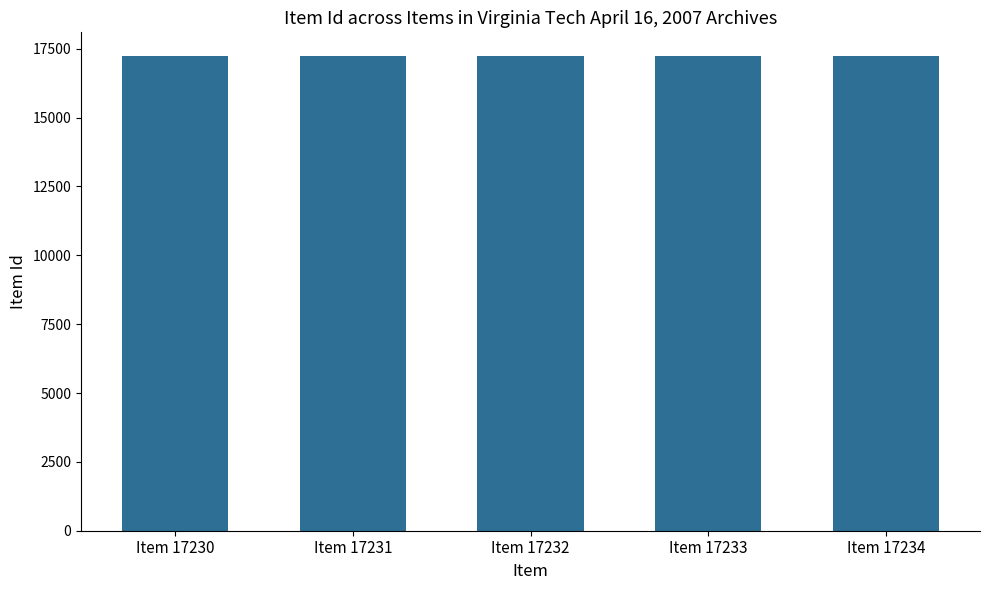

Count the number of categories in the chart.

5